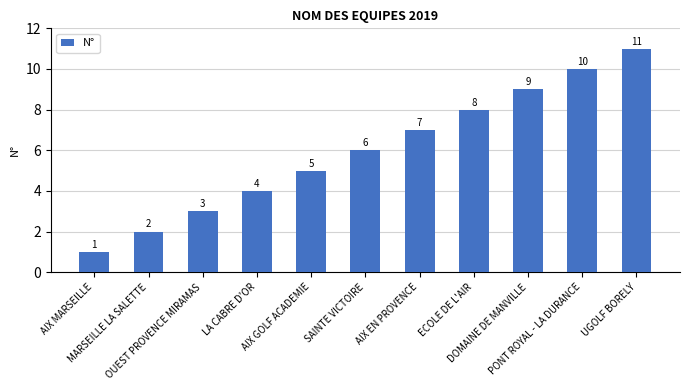

What is the change in value from OUEST PROVENCE MIRAMAS to UGOLF BORELY?

+8